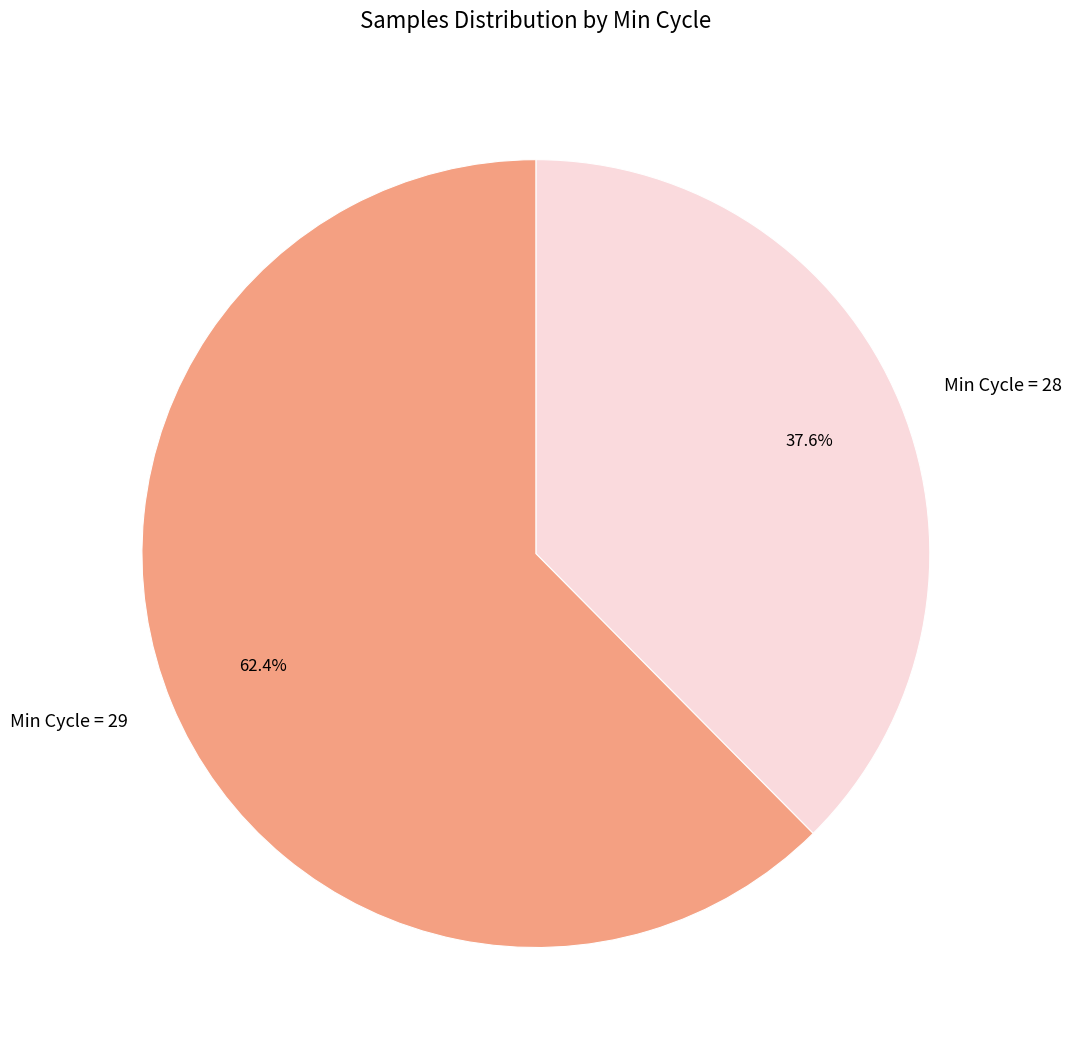

Which category accounts for the majority?

Min Cycle = 29